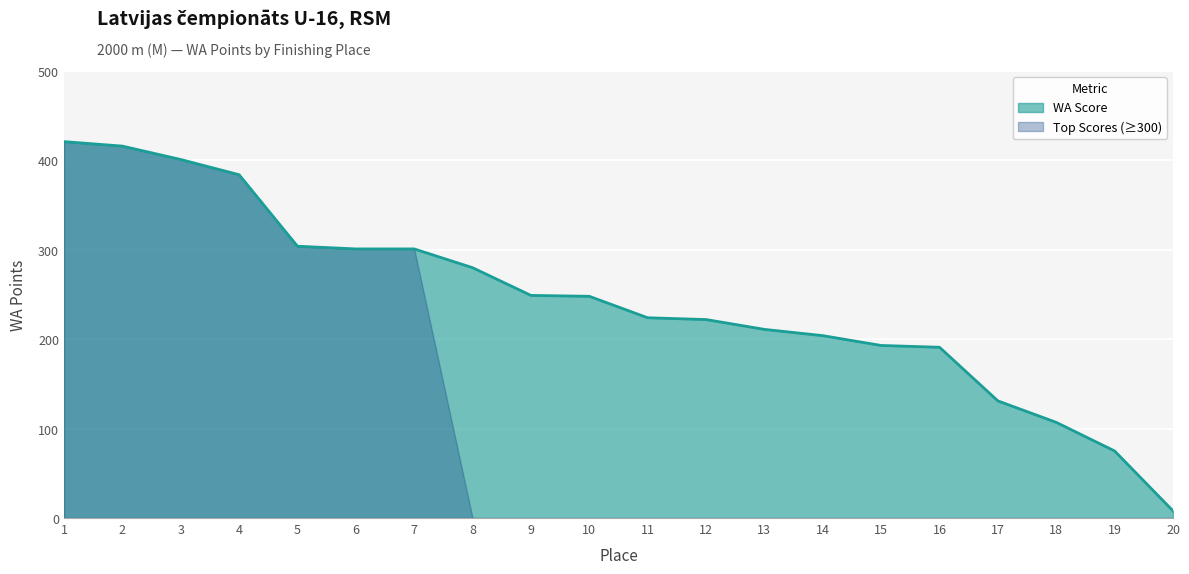

List the labels in order of value, smallest first.

20, 19, 18, 17, 16, 15, 14, 13, 12, 11, 10, 9, 8, 6, 7, 5, 4, 3, 2, 1